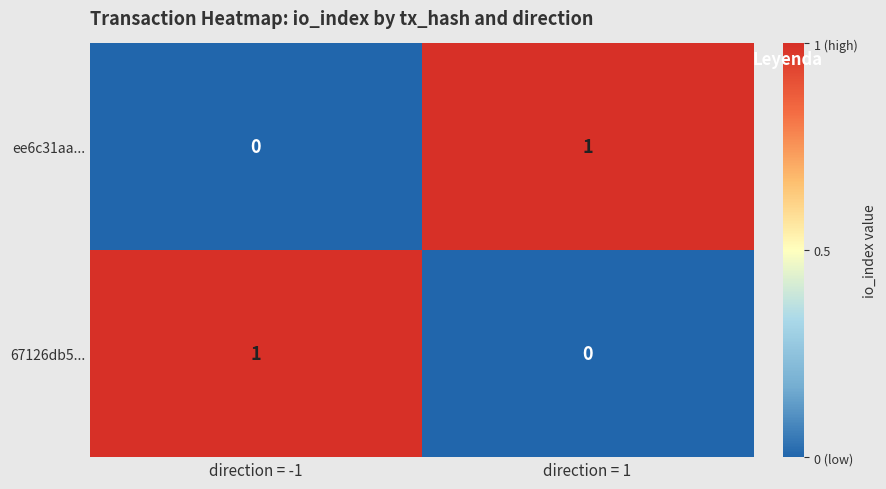

Count the number of categories in the chart.

2